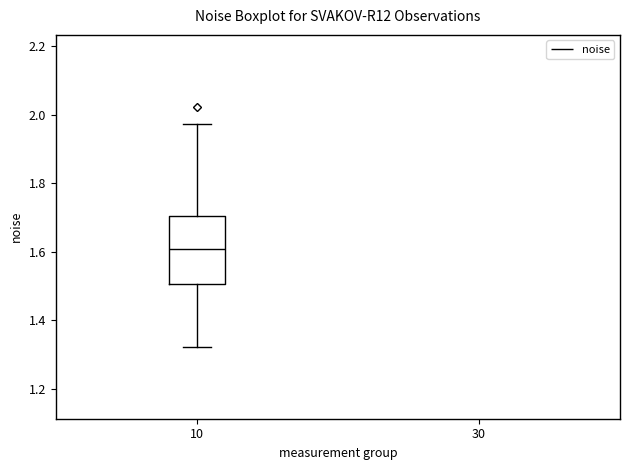

Read this box plot against the y-axis: the position of the median line, the range covered by the box, and the ends of both whiskers. The values are not printed on the chart, so give them approximately, as read against the axis.

median 1.60, box 1.50 to 1.70, whiskers 1.32 to 1.98